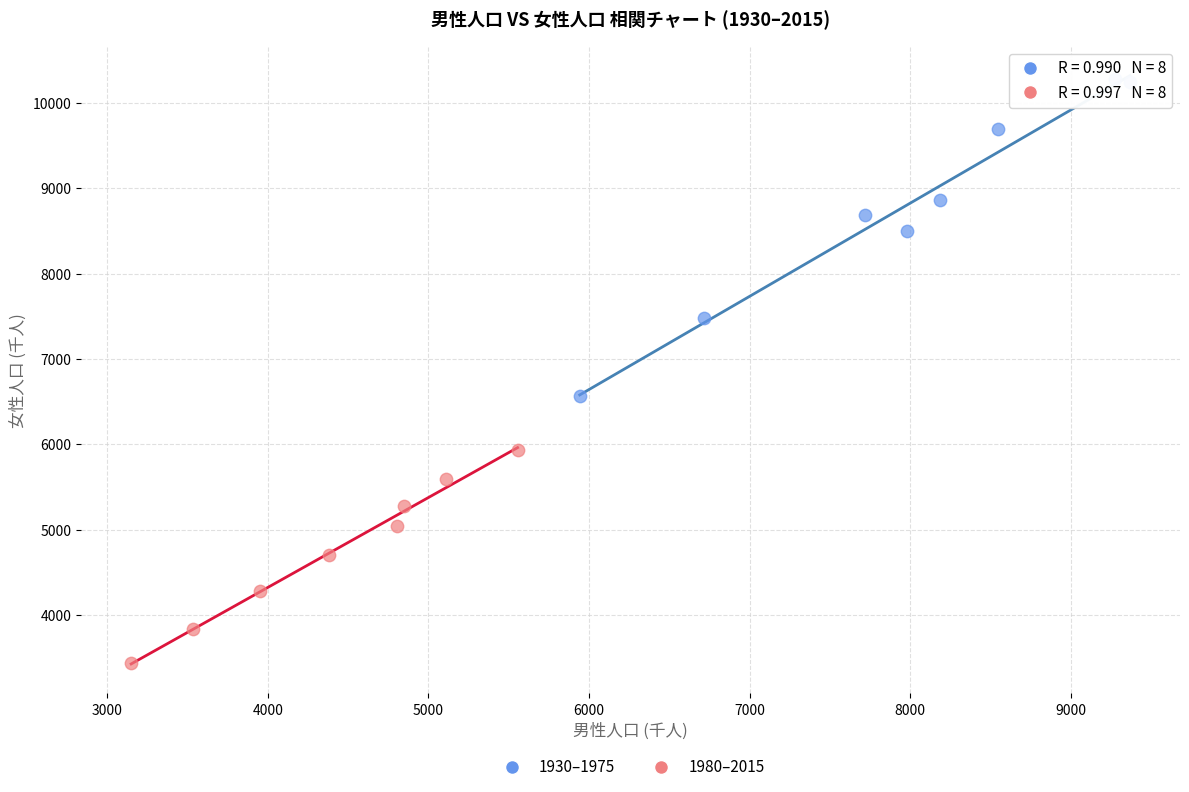

Which series contains the highest Y value?

1930–1975